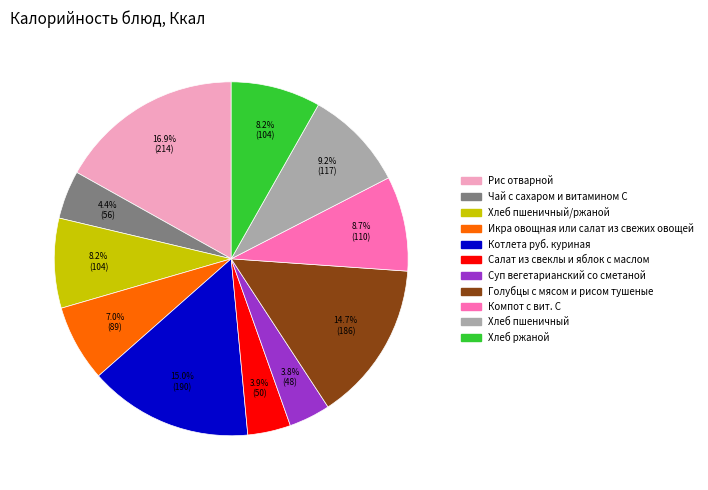

Count the number of slices in the pie.

11